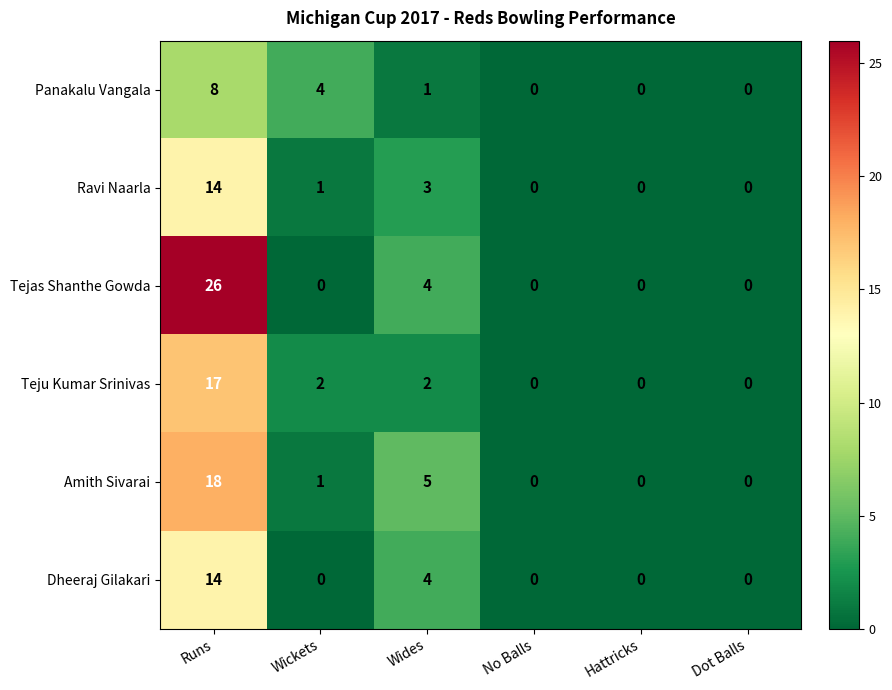

What is the difference between the maximum and minimum values in the Teju Kumar Srinivas series?

17